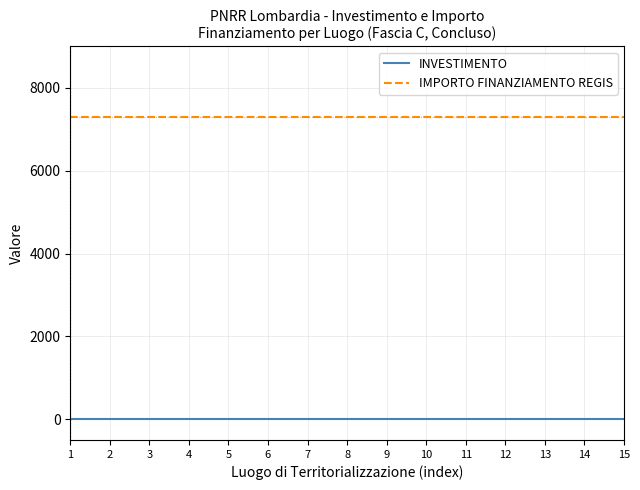

Rank the series by their maximum value, from lowest to highest.

INVESTIMENTO, IMPORTO FINANZIAMENTO REGIS